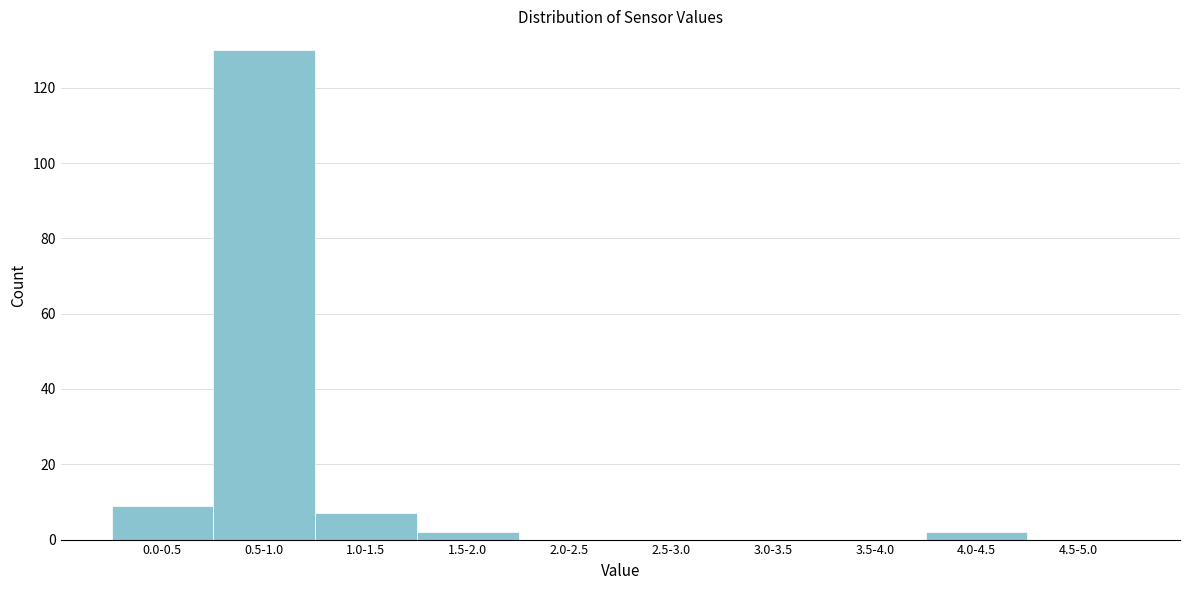

Reading left to right, transcribe all the data shown in this chart.

0.0-0.5=9	0.5-1.0=130	1.0-1.5=7	1.5-2.0=2	2.0-2.5=0	2.5-3.0=0	3.0-3.5=0	3.5-4.0=0	4.0-4.5=2	4.5-5.0=0